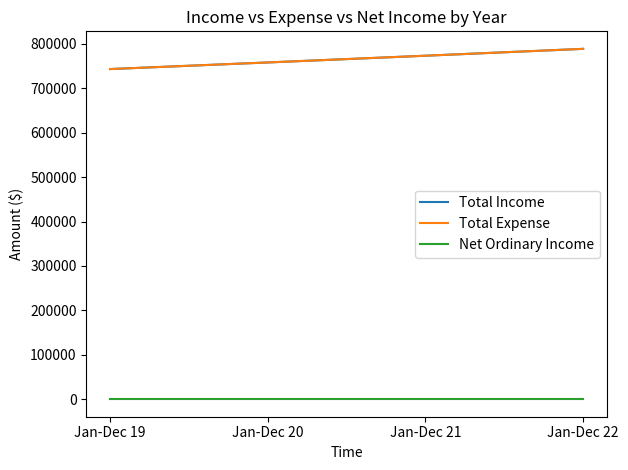

Is this an area chart (filled region under the line)?

No